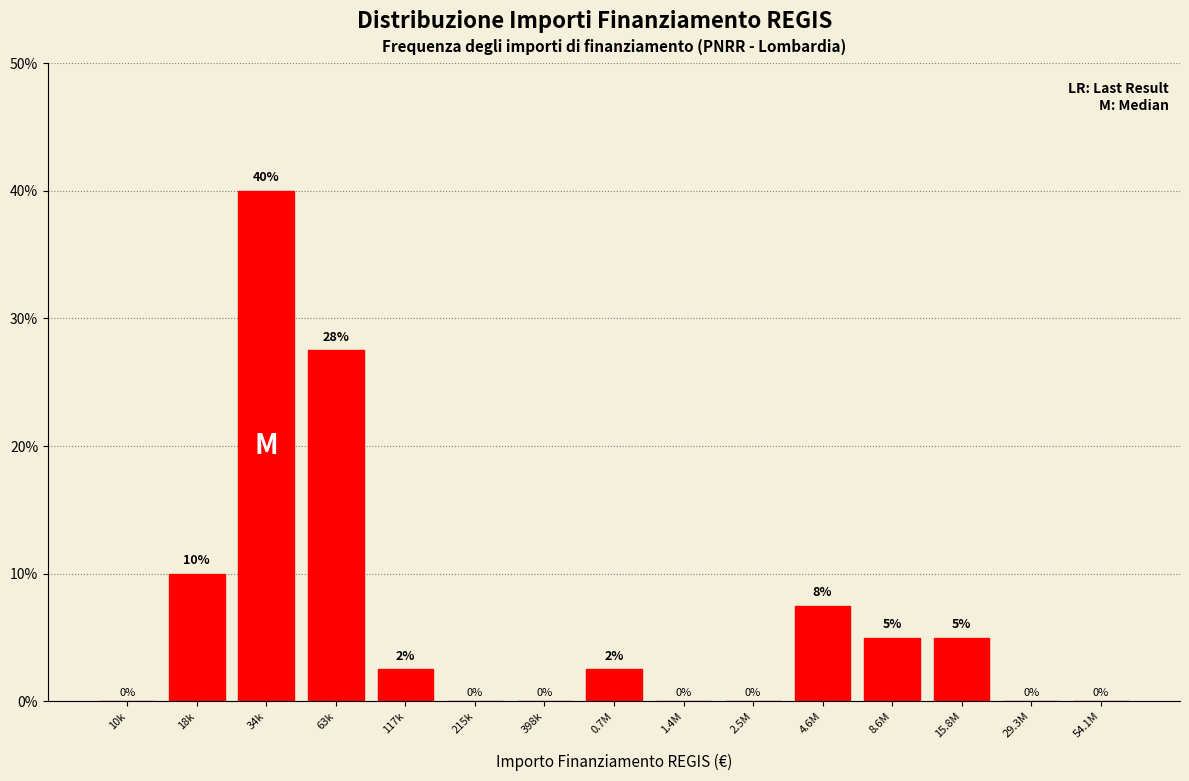

Which label corresponds to the largest value in the chart?

34k